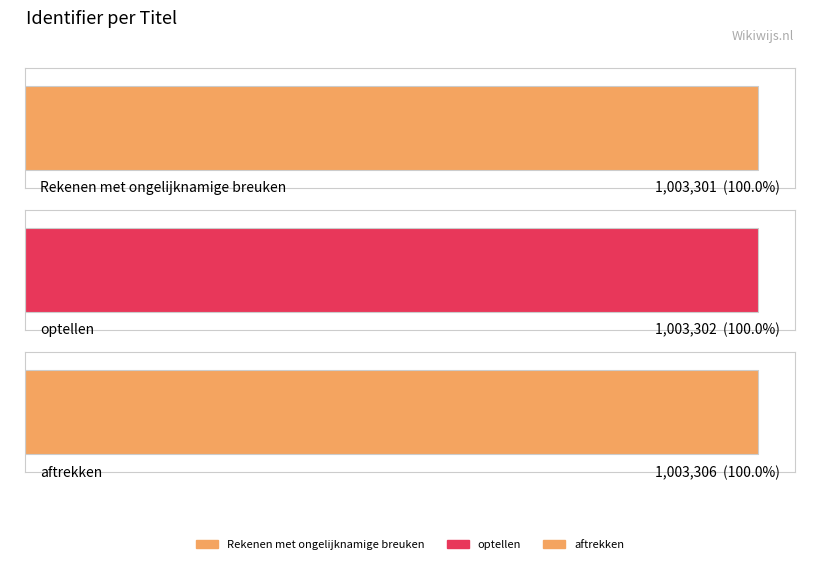

Count the number of categories in the chart.

3